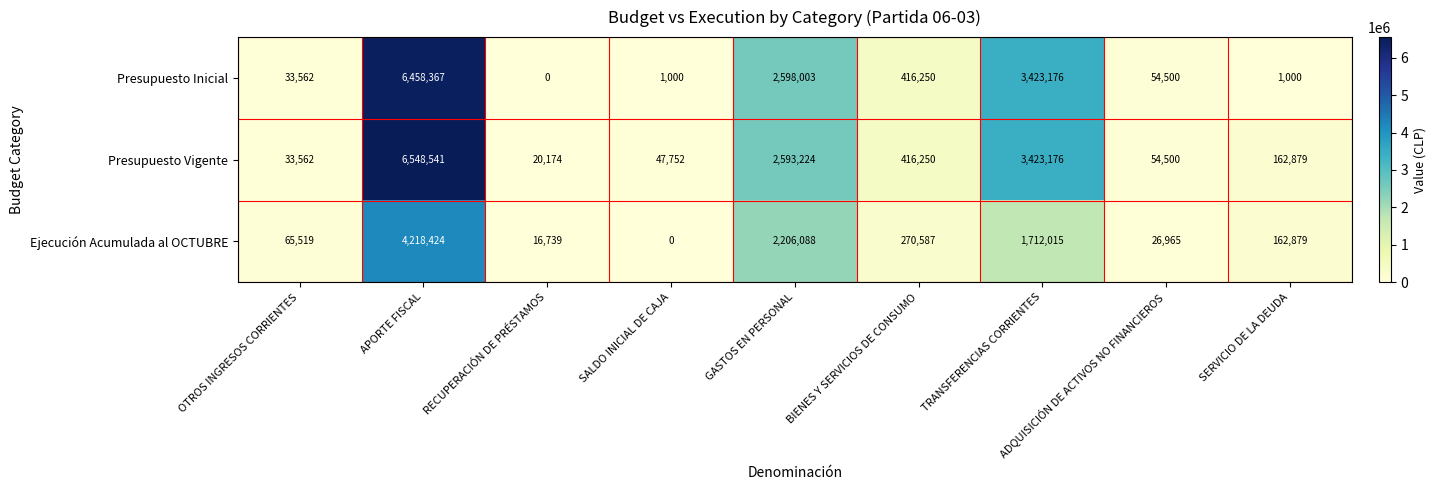

What is the highest value of the Ejecución Acumulada al OCTUBRE series?

4218424